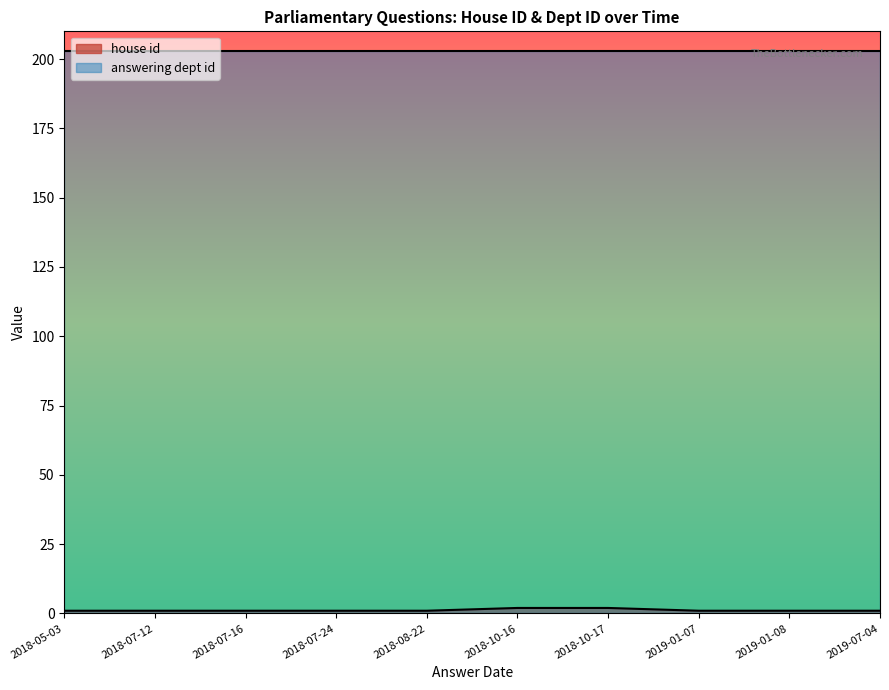

Which series has the largest total across all categories?

answering dept id